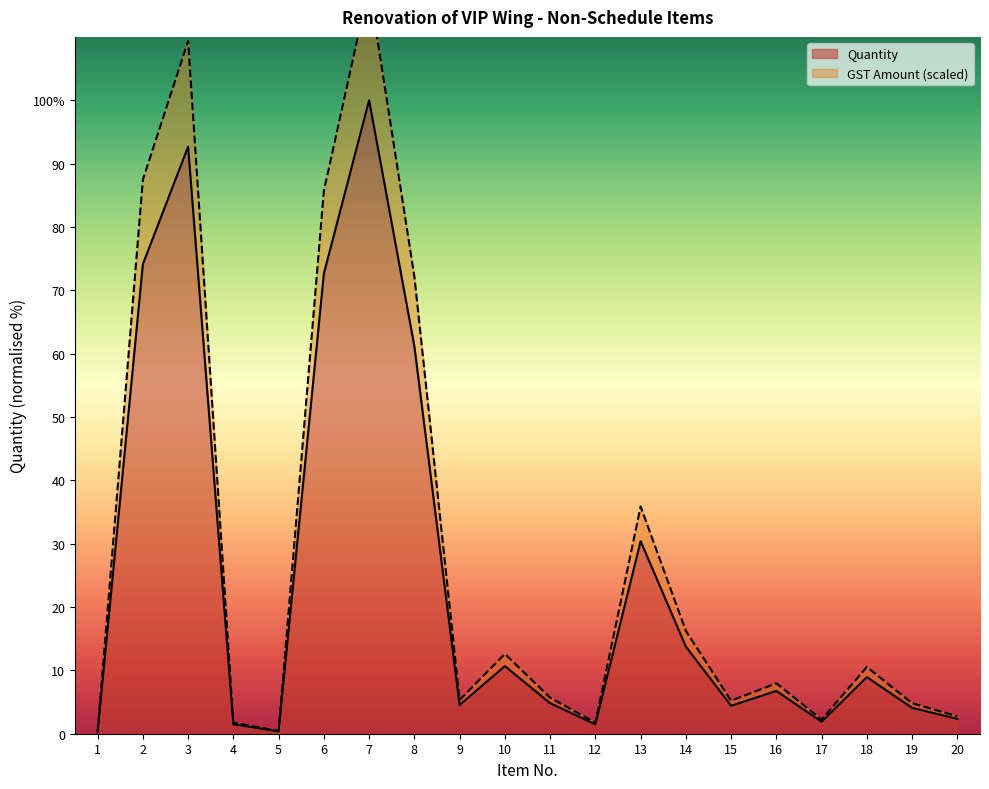

Reading right to left, what are all the values shown in this chart?

Quantity: 2.3	4.1	8.9	1.9	6.7	4.4	13.8	30.4	1.5	4.8	10.7	4.5	61.2	100.0	72.6	0.4	1.5	92.7	74.1	0.2
Unit Rate (norm): 2.8	4.8	10.5	2.2	8.0	5.2	16.2	35.9	1.7	5.7	12.6	5.3	72.2	118.0	85.7	0.4	1.7	109.3	87.5	0.2